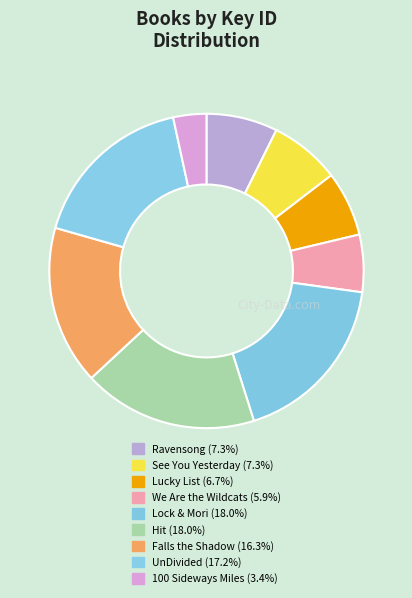

To the nearest percent, what is the difference between the largest and smallest slice percentages?

15%